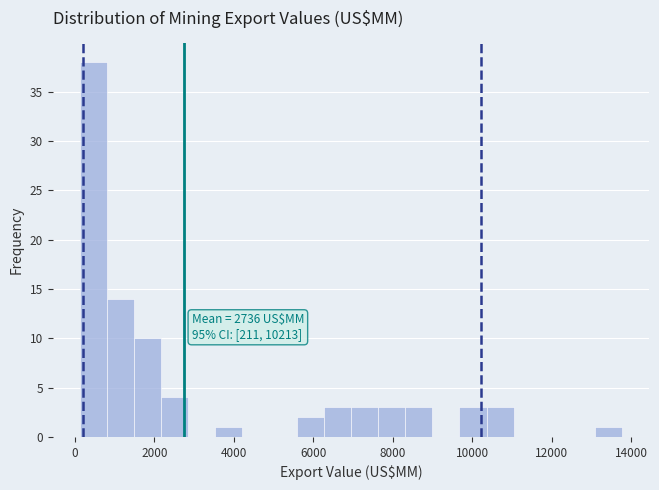

Read against the x-axis, roughly where is the centre of the tallest bar?

400